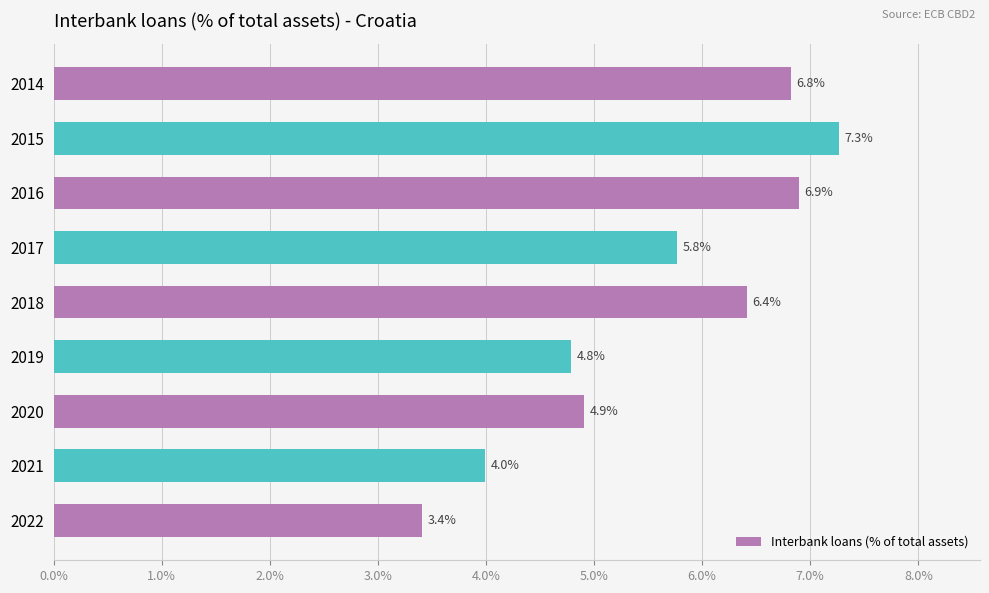

Are the bars horizontal?

Yes